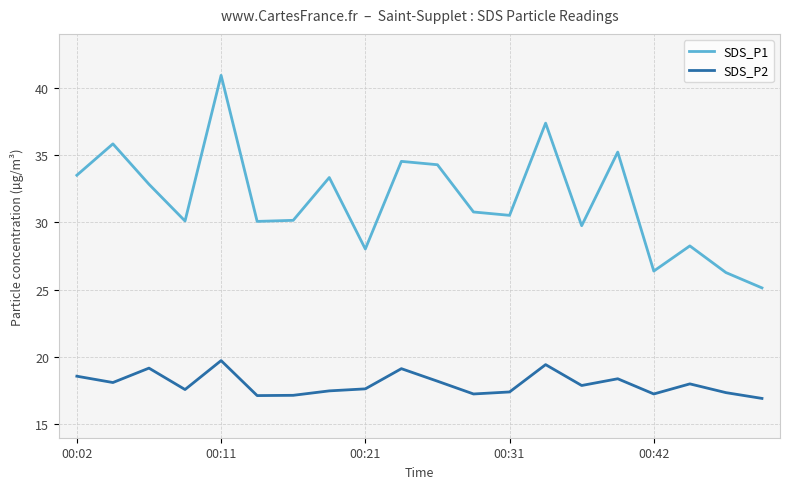

How many series are shown in this chart?

2